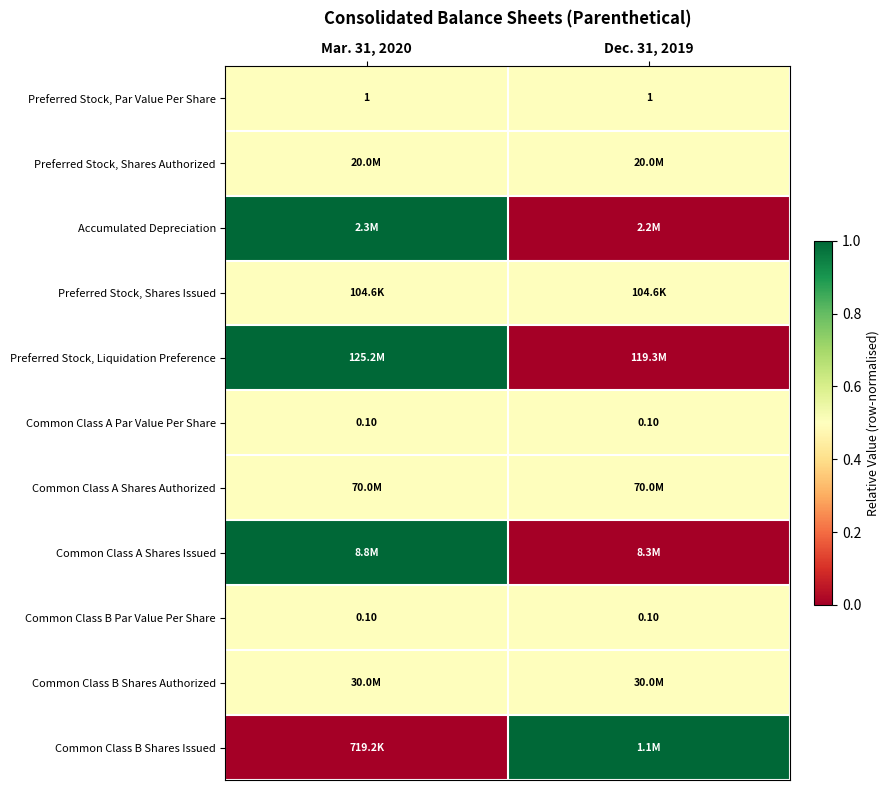

At which category is the sum across all series the highest?

Mar. 31, 2020